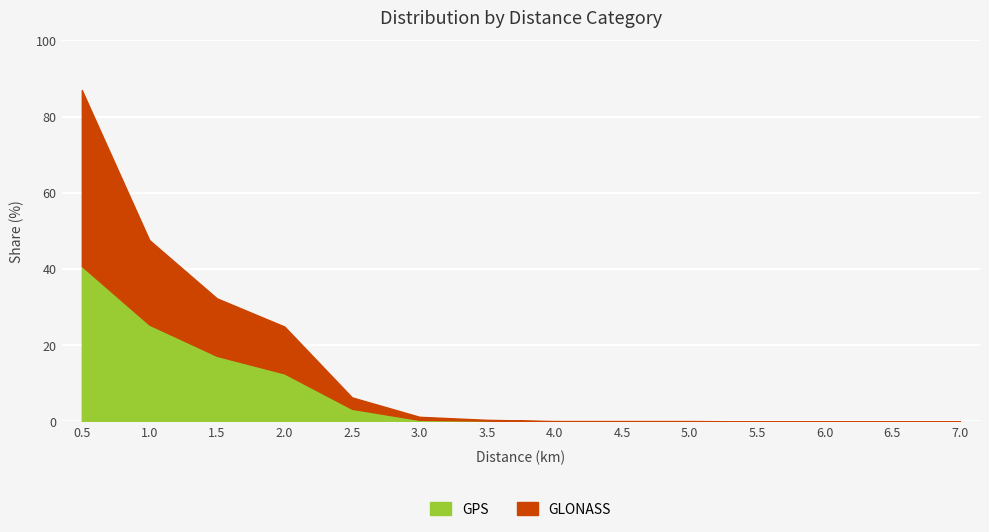

What is the greatest value displayed?

87.0